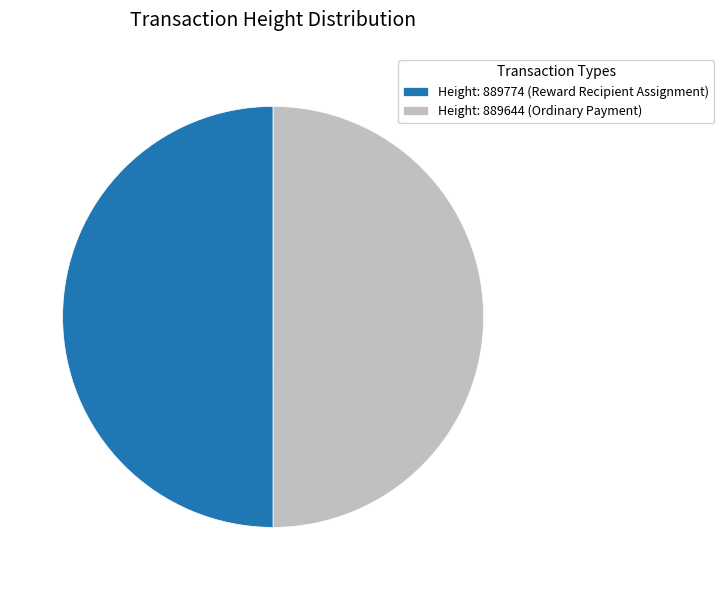

The Height: 889644 (Ordinary Payment) slice represents 50% of the pie. True or false?

True